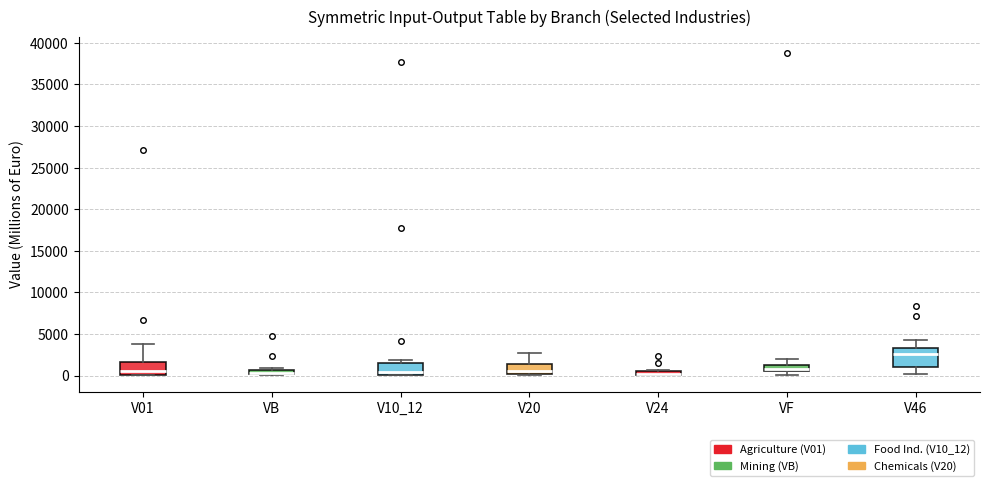

Comparing the boxes themselves (not the whiskers), which one is the tallest?

V46